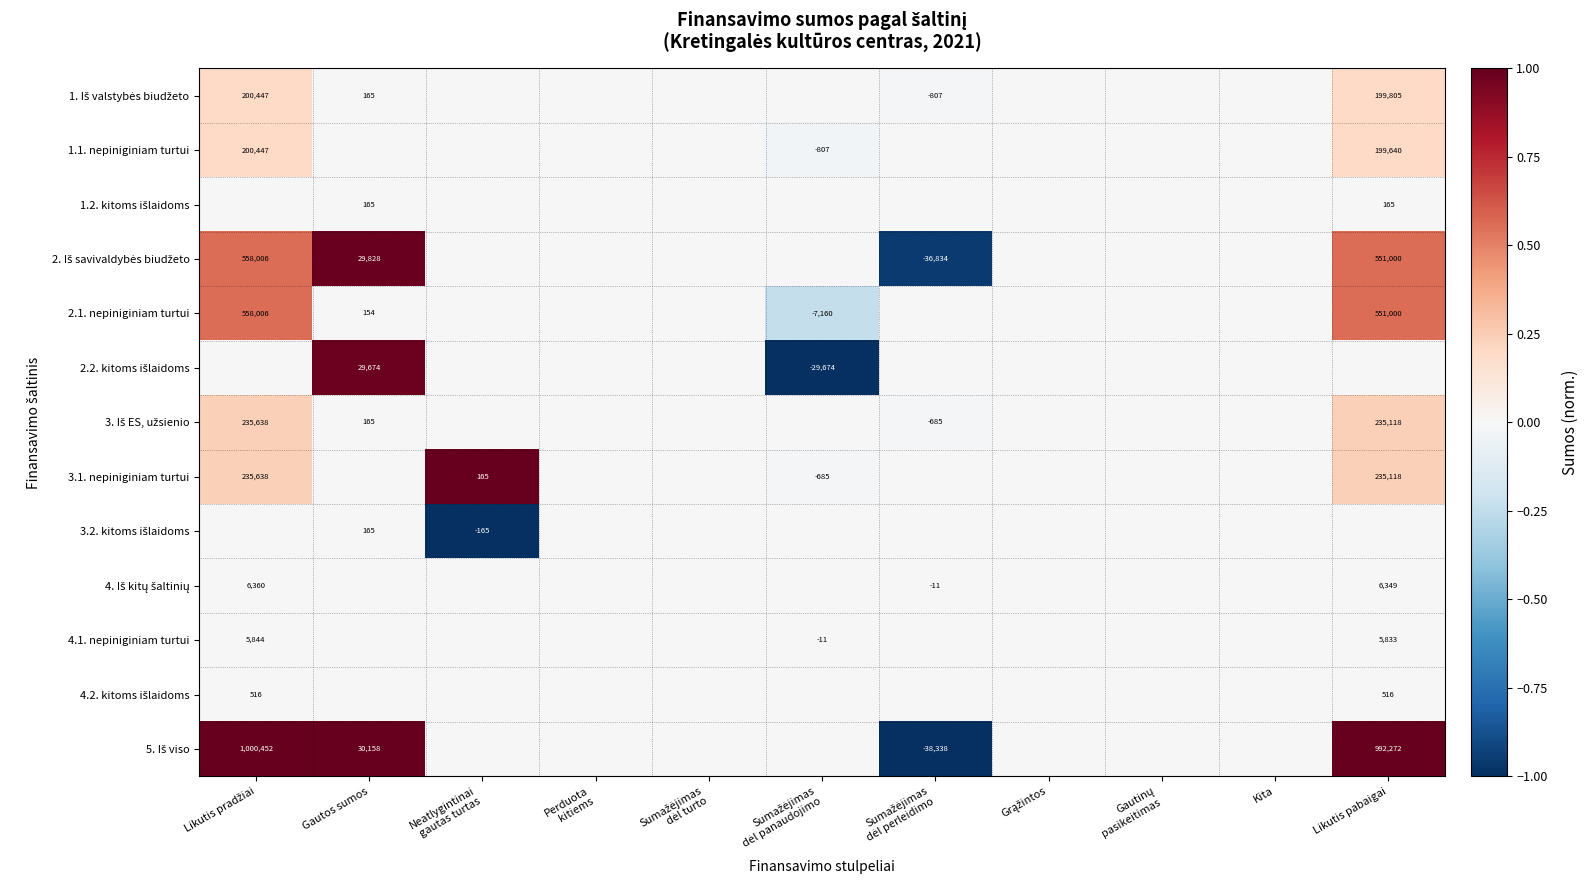

Which category has the highest value in the 2. Iš savivaldybės biudžeto series?

Gautos sumos